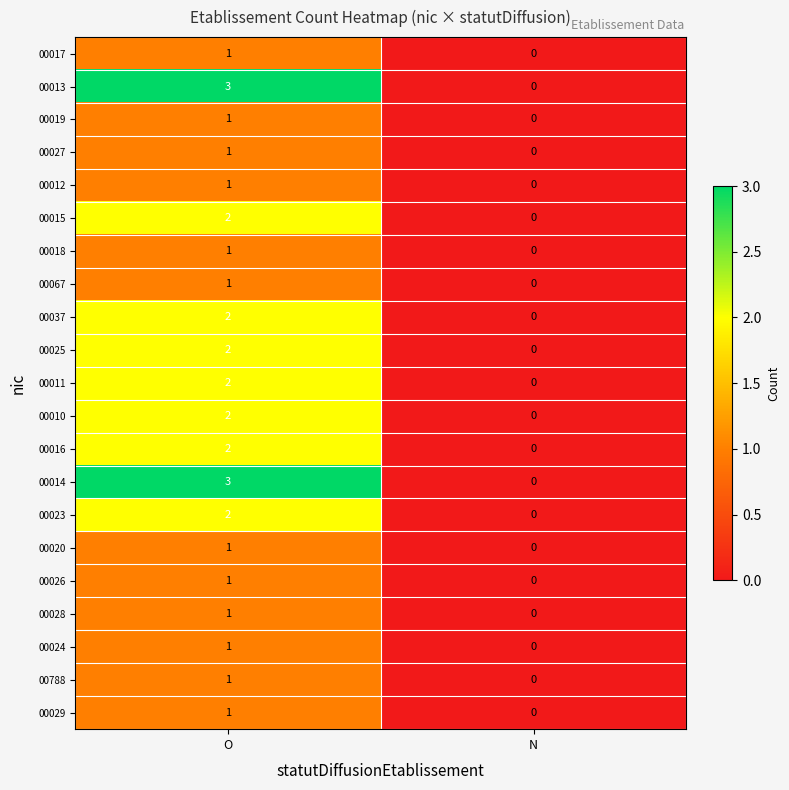

Rank the categories by 00017 value from highest to lowest.

O, N